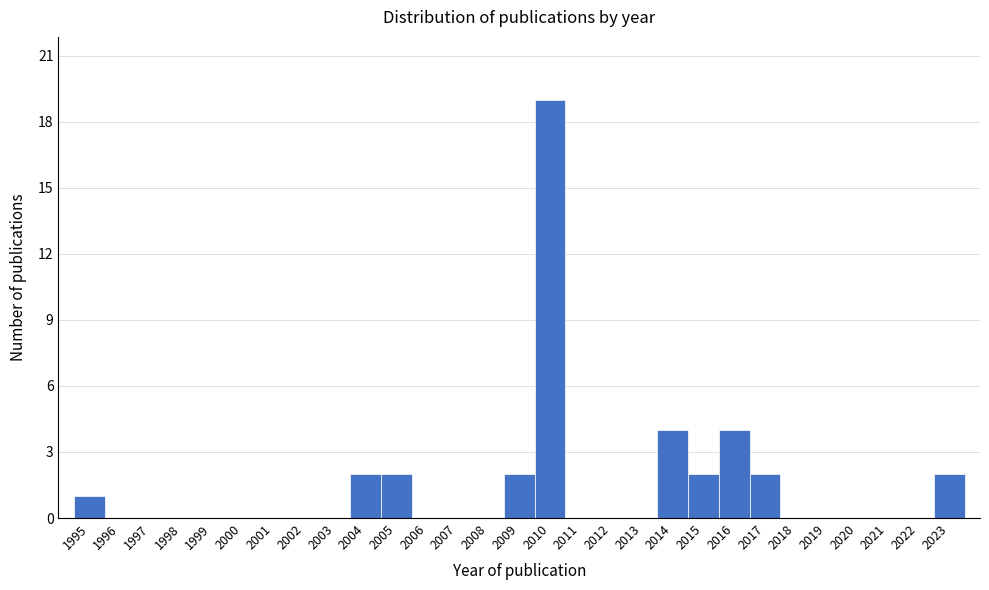

Which range on the x-axis has the tallest bar?

2009.5 to 2010.5